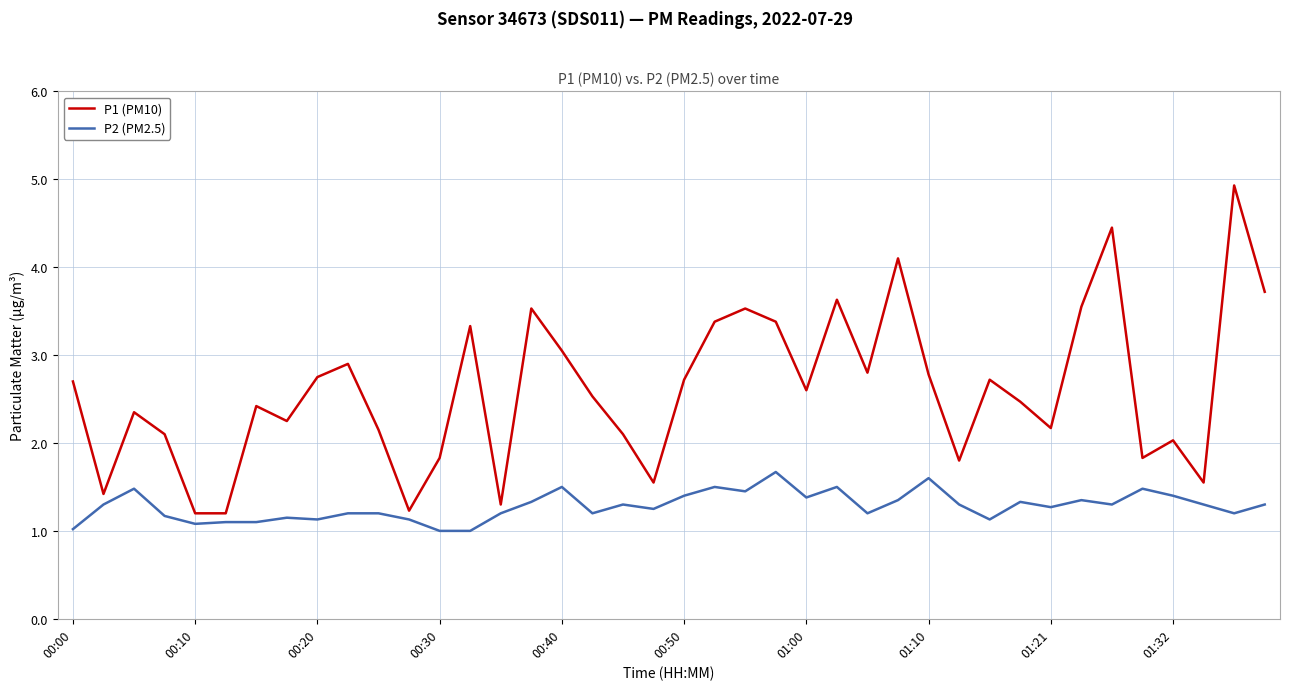

What is the difference between the maximum and minimum values in the P2 (PM2.5) series?

0.7